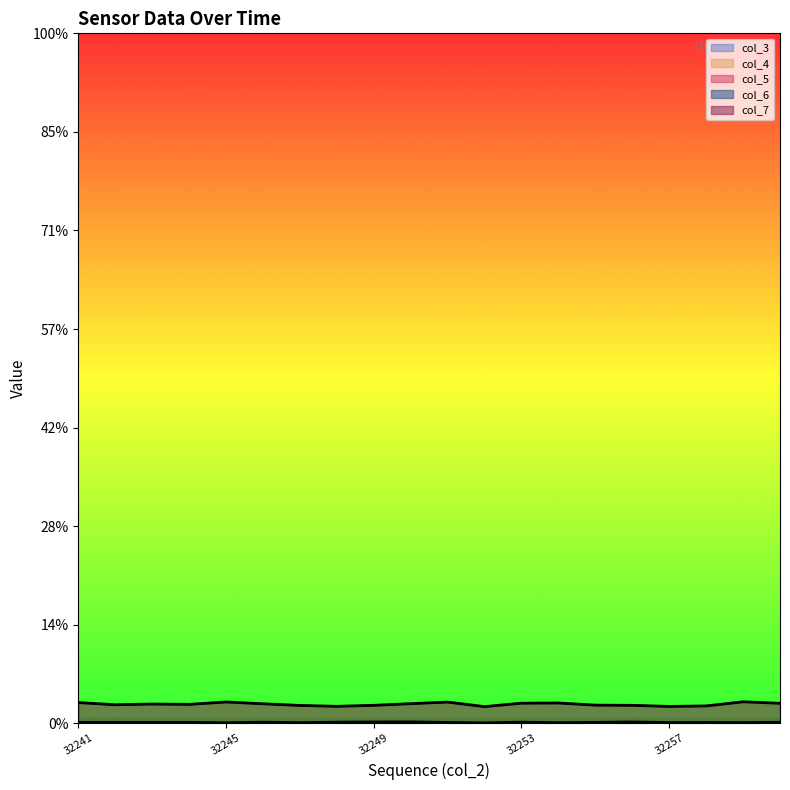

The col_7 series shows 199 at 32250. True or false?

True